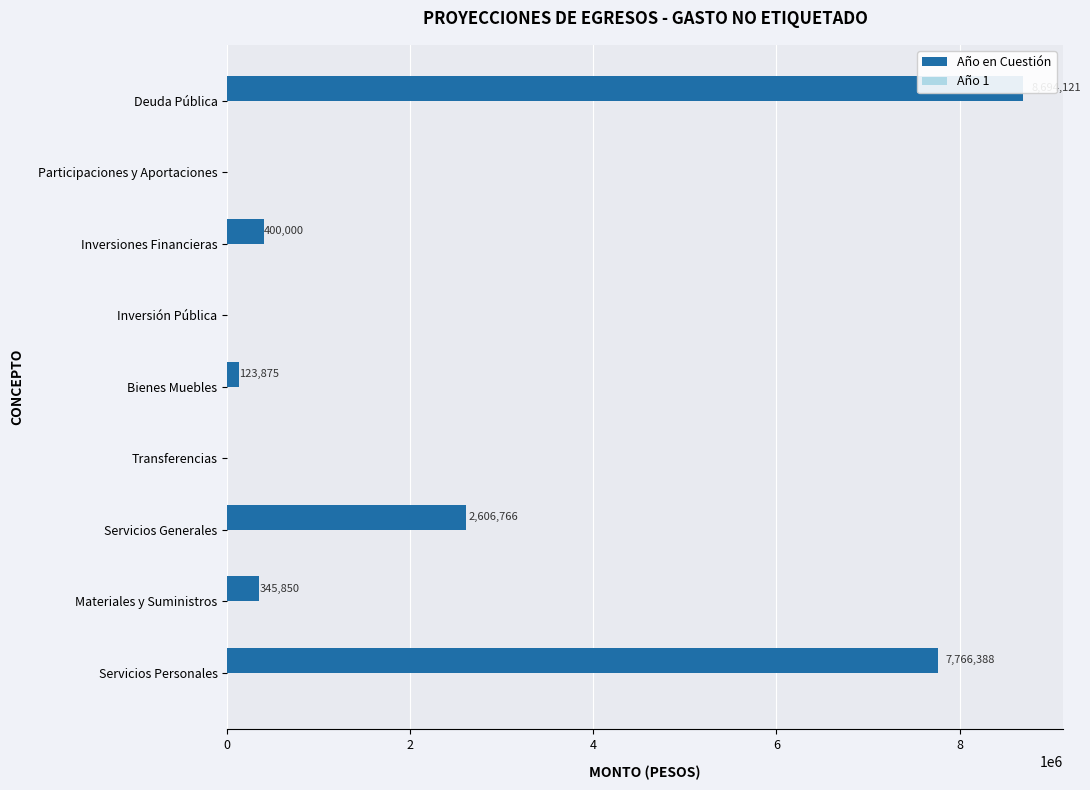

True or false: Año 1 has a value of 0.3 at 6.

True